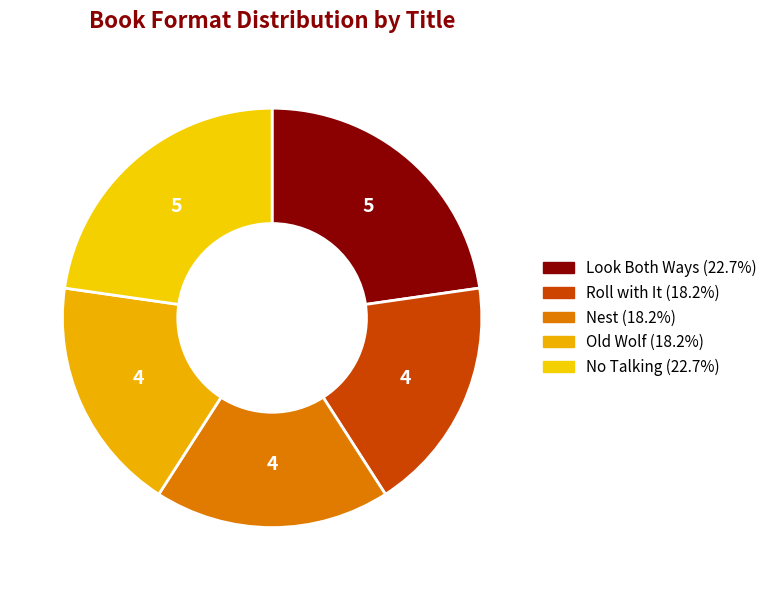

Which category has the smallest portion of the pie?

Roll with It